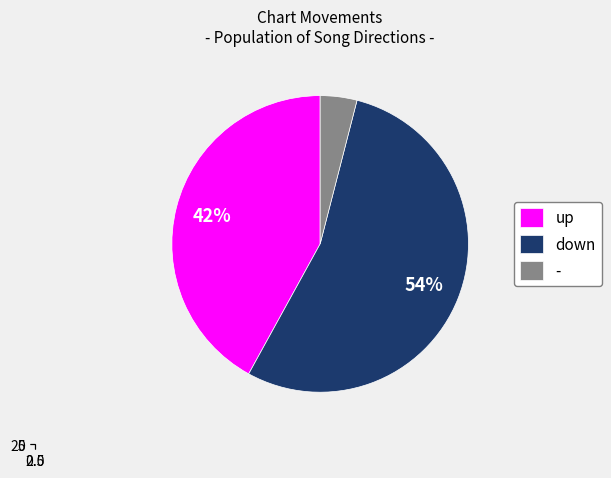

Rank the categories by value from highest to lowest.

down, up, -